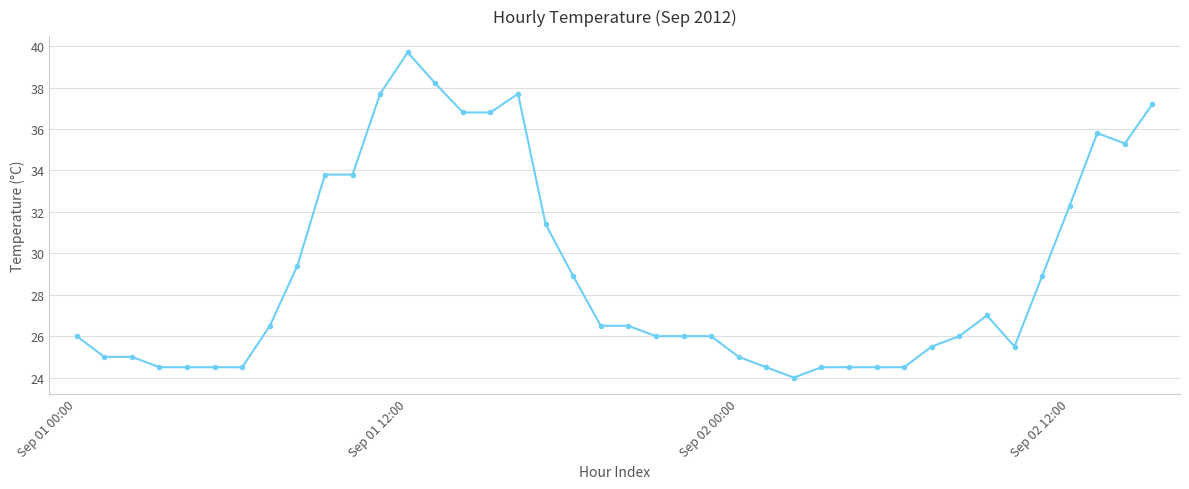

What is the maximum value shown in the chart?

39.7